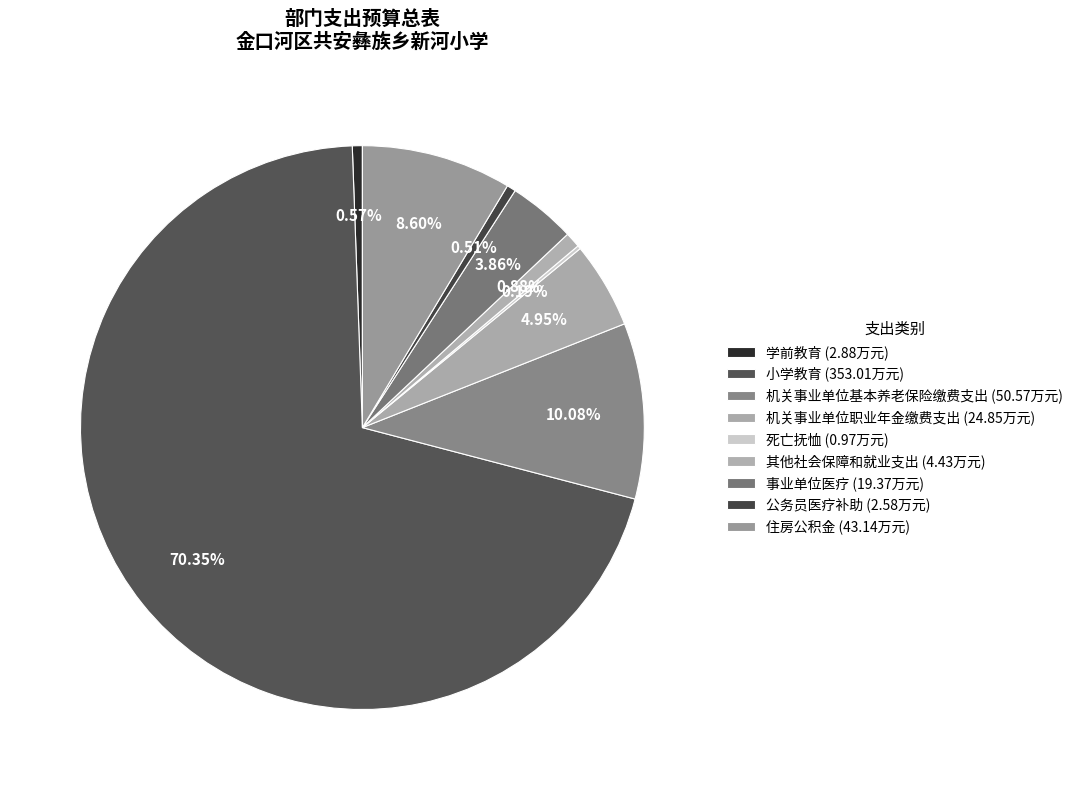

What percentage is NOT represented by 小学教育?

29.7%